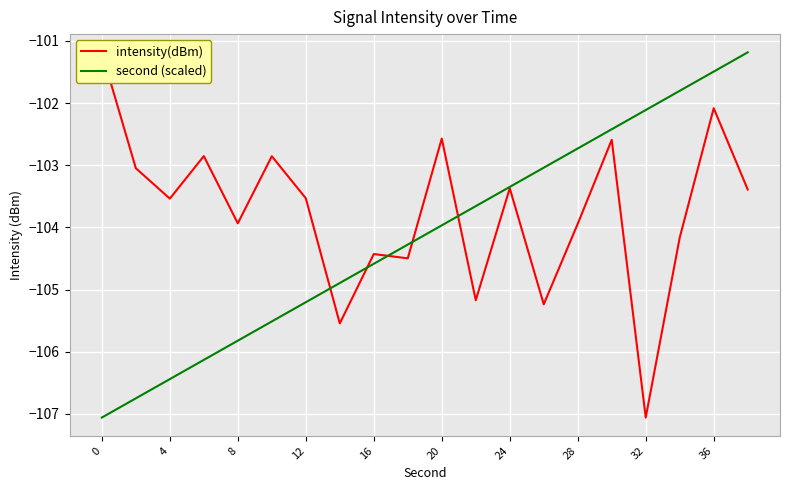

Is it true that second (scaled) equals -102.1 at 32?

True